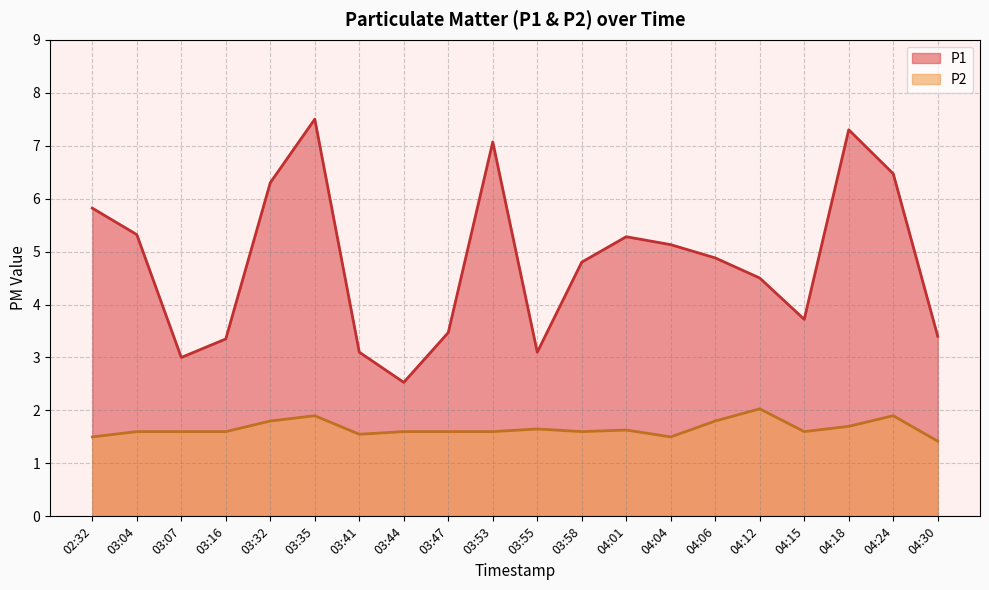

Reading left to right, list all the values displayed in this chart.

P1: 5.8	5.3	3.0	3.4	6.3	7.5	3.1	2.5	3.5	7.1	3.1	4.8	5.3	5.1	4.9	4.5	3.7	7.3	6.5	3.4
P2: 1.5	1.6	1.6	1.6	1.8	1.9	1.6	1.6	1.6	1.6	1.6	1.6	1.6	1.5	1.8	2.0	1.6	1.7	1.9	1.4